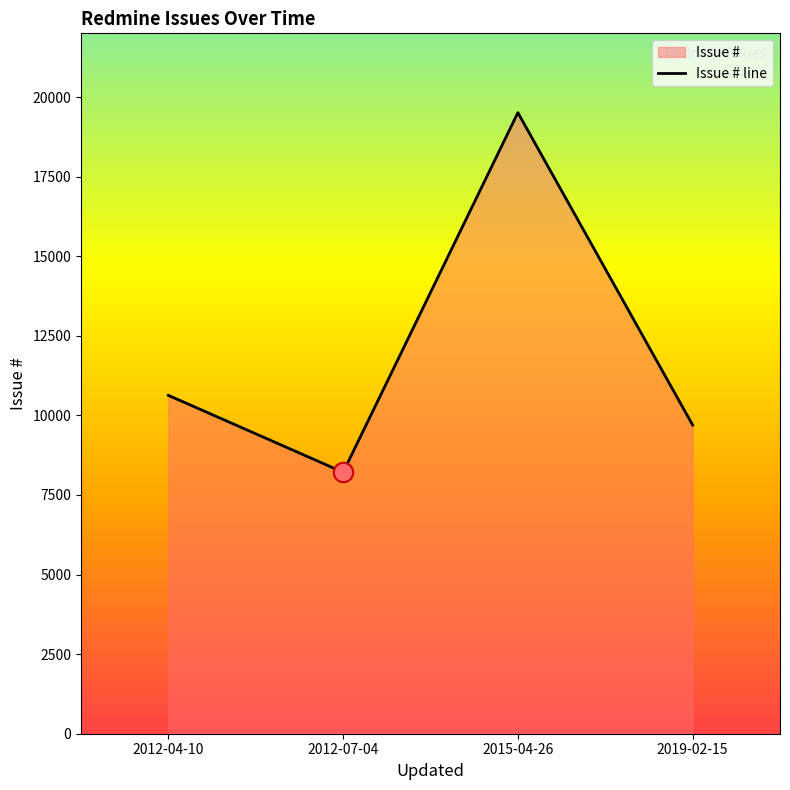

Which category has the lowest value across all series?

2012-07-04